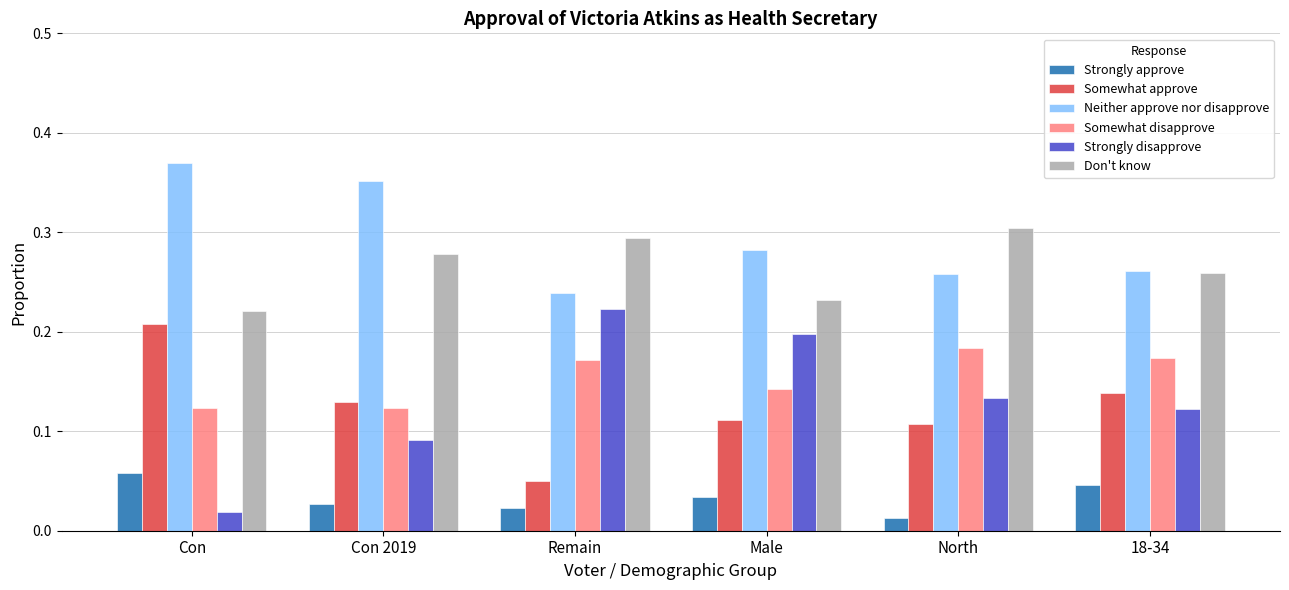

List the labels in order of Don't know value, largest first.

North, Remain, Con 2019, 18-34, Male, Con